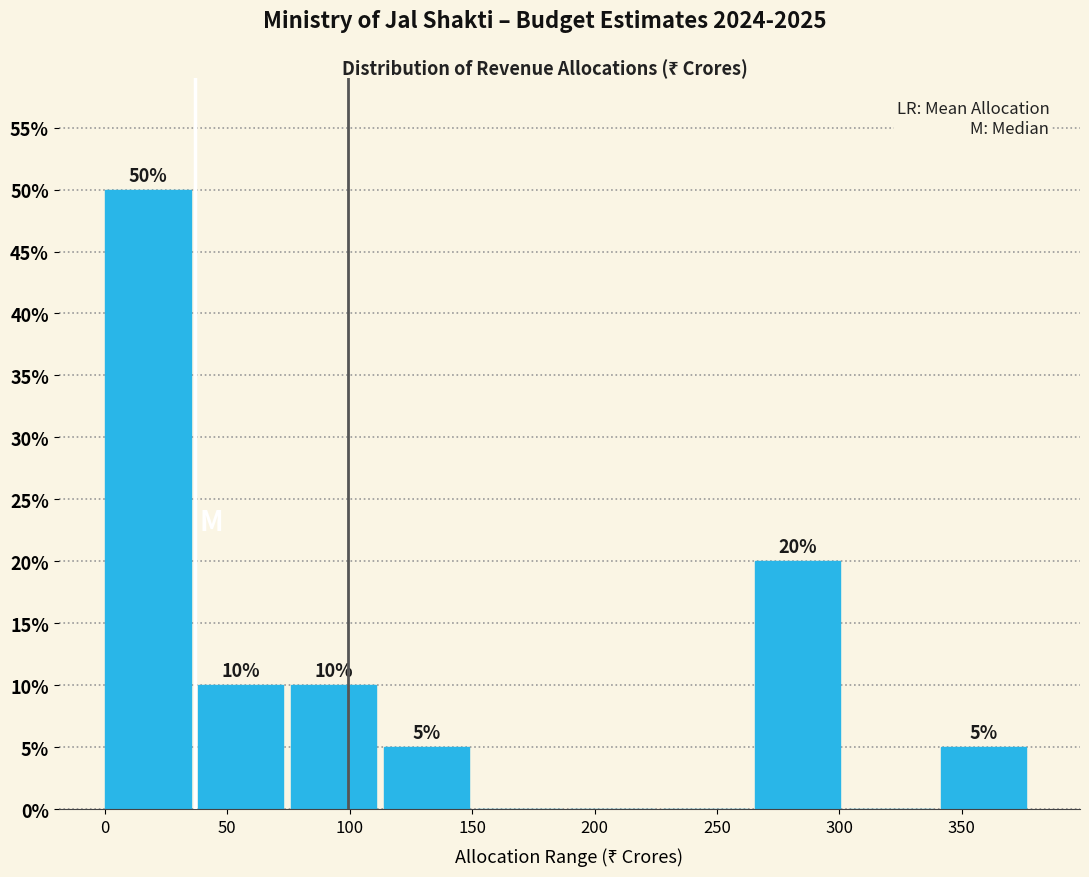

Over which range of the x-axis is the bar tallest?

0 to 40